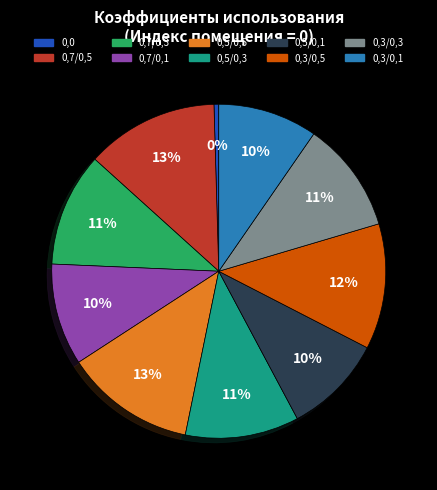

Is the sum of 0,3/0,1 and 0,3/0,5 greater than half?

No